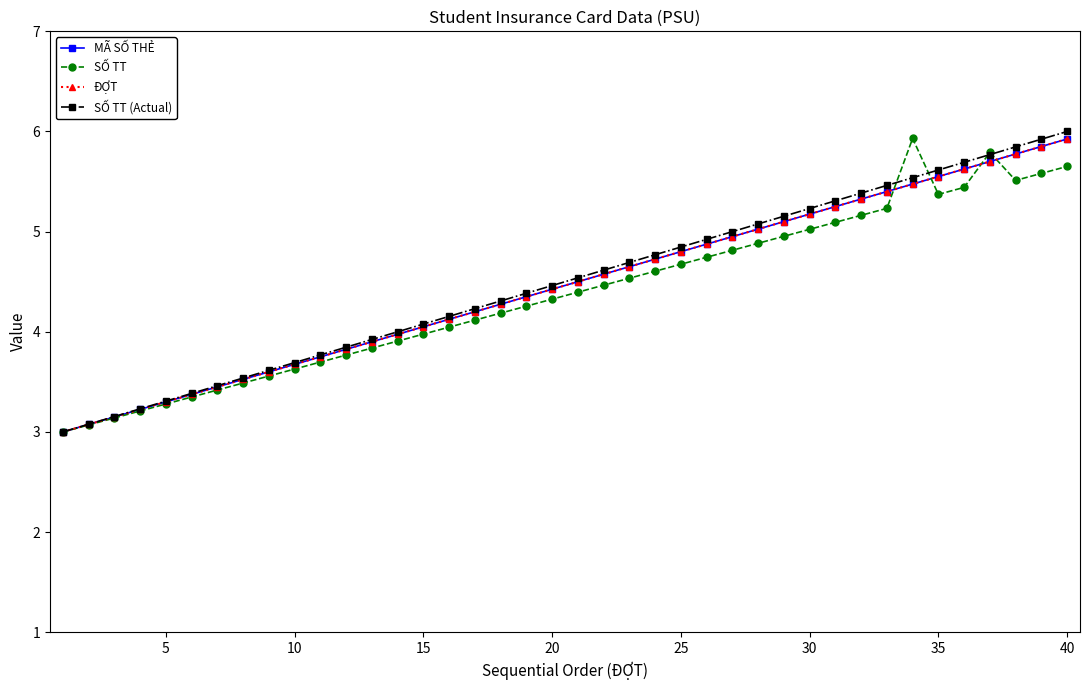

Is this an area chart (filled region under the line)?

No